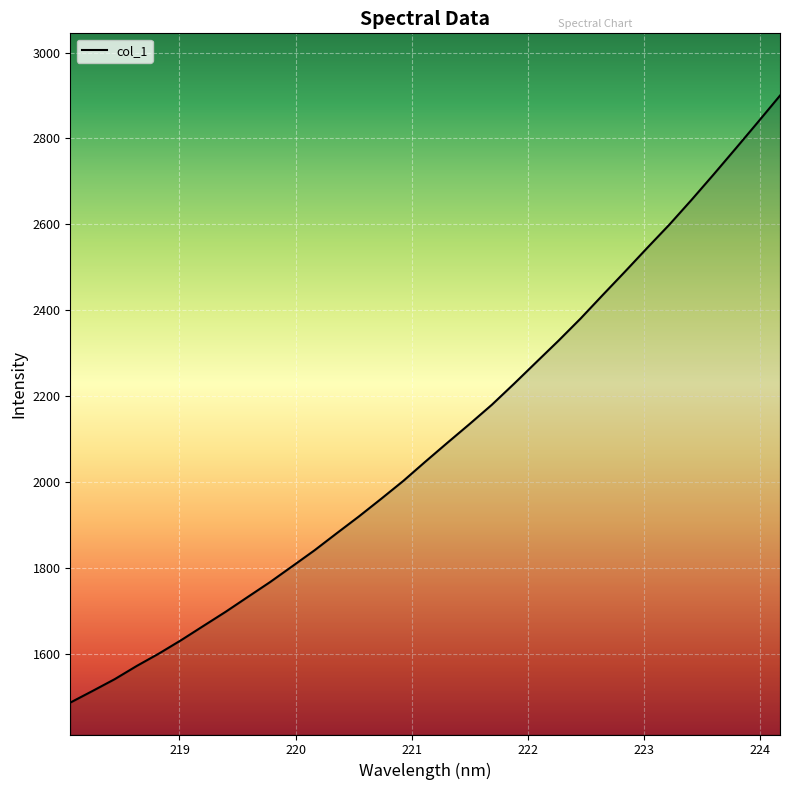

What is the smallest value displayed?

1485.8